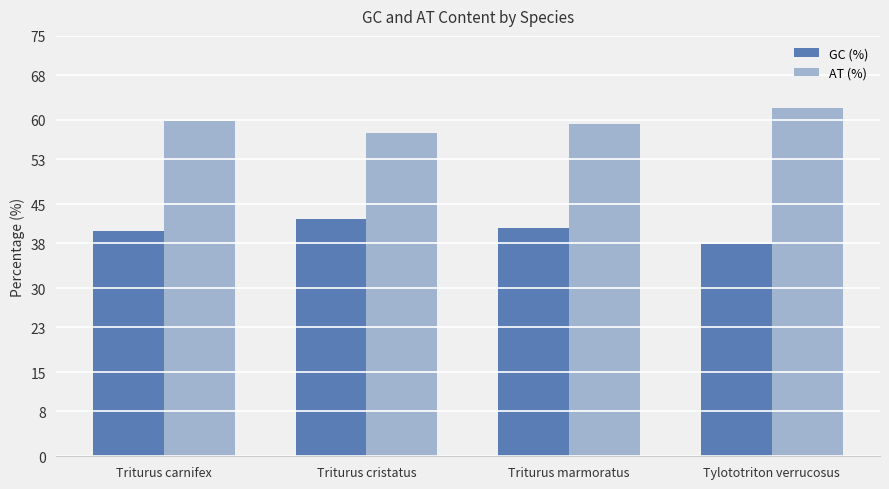

What value does the AT (%) series have at Tylototriton verrucosus?

62.2